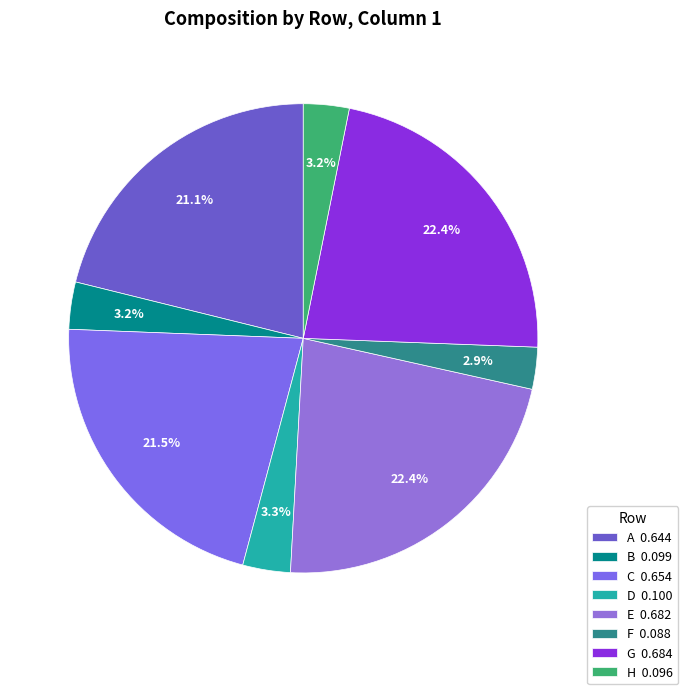

To the nearest percent, what is the difference between the largest and smallest slice percentages?

20%